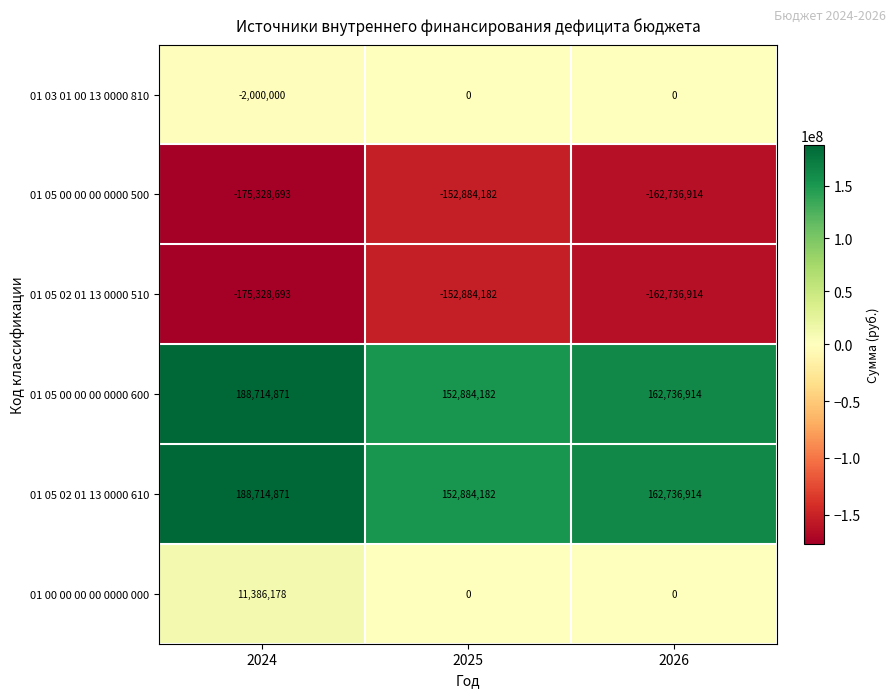

What is the average value of the 01 03 01 00 13 0000 810 series?

-666667